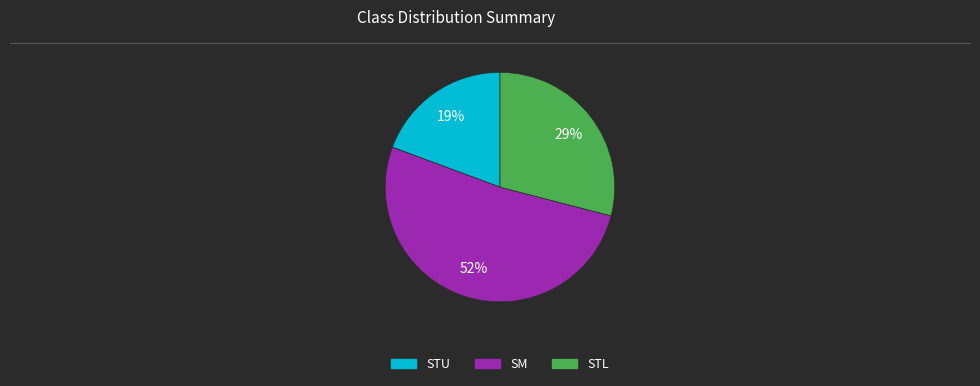

Which slice is the largest?

SM